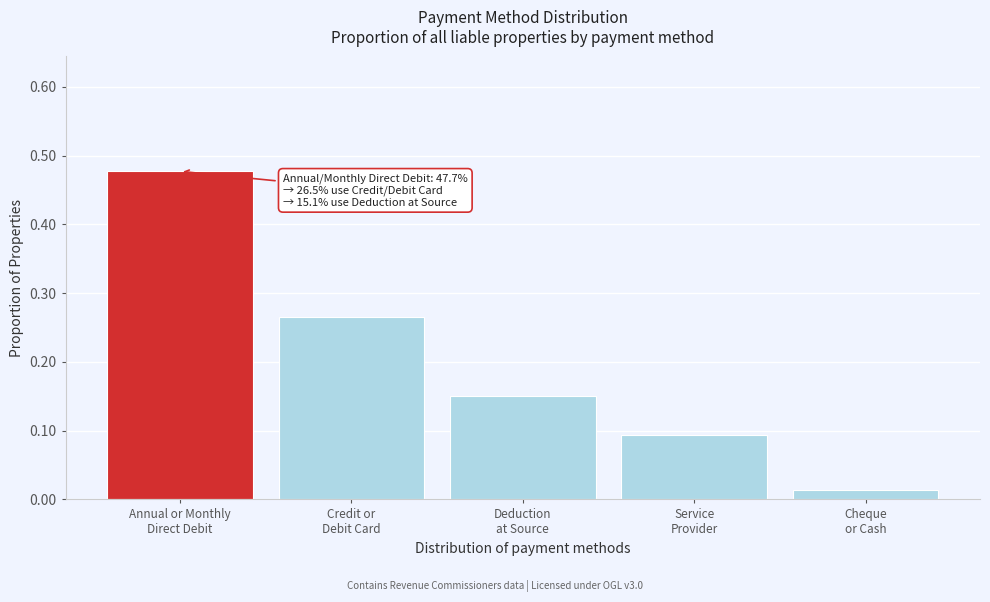

What is the difference between the maximum and second lowest values?

0.4